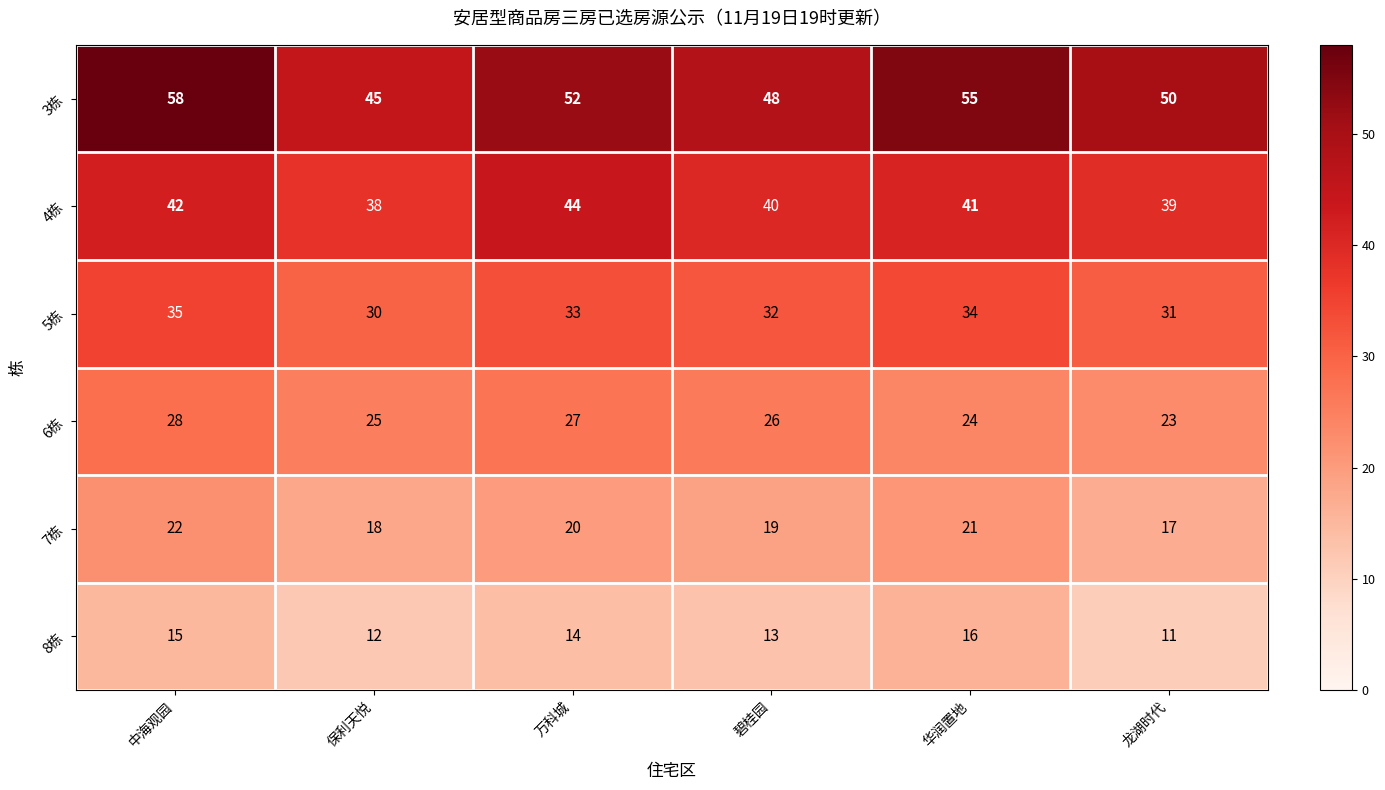

What is the total value across all series at 碧桂园?

178